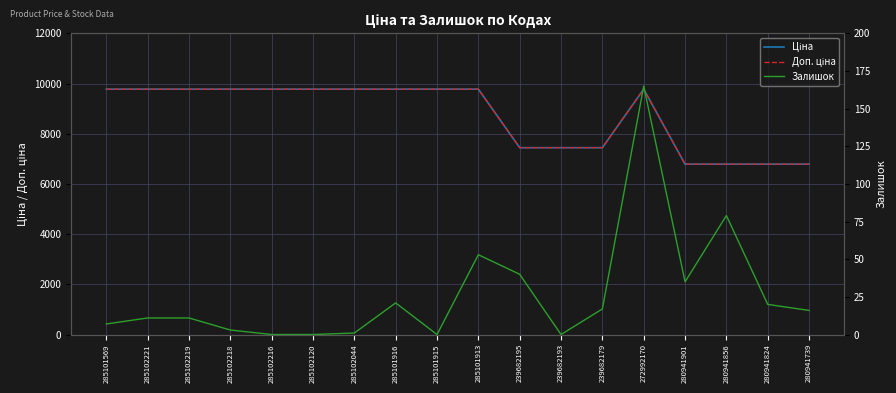

In Ціна, how many points are higher than both neighbors (excluding endpoints)?

1